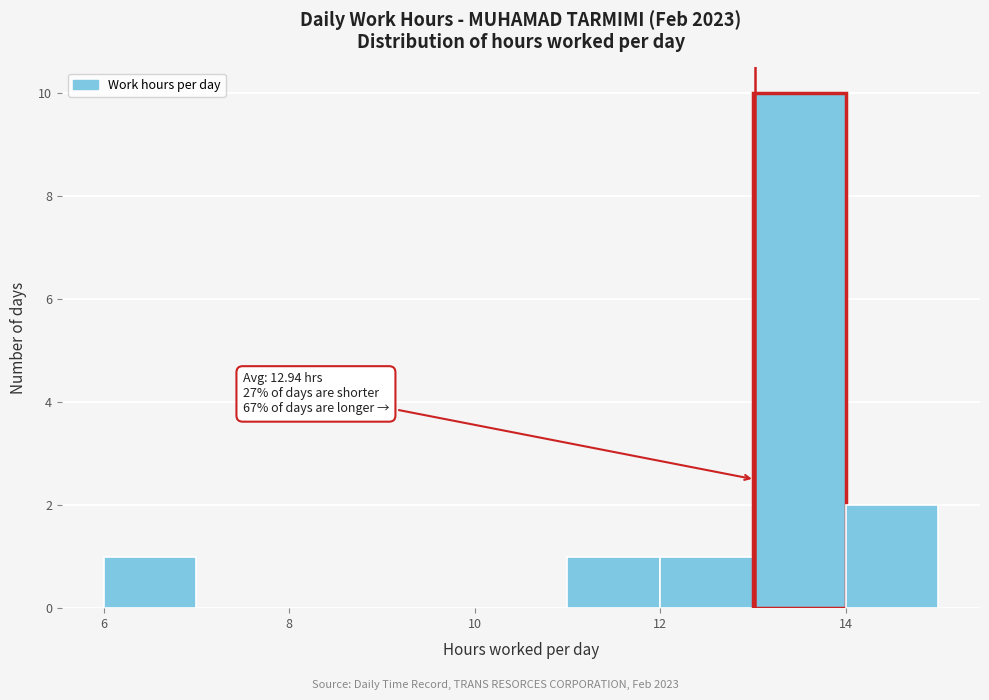

Over which range of the x-axis is the bar tallest?

13 to 14